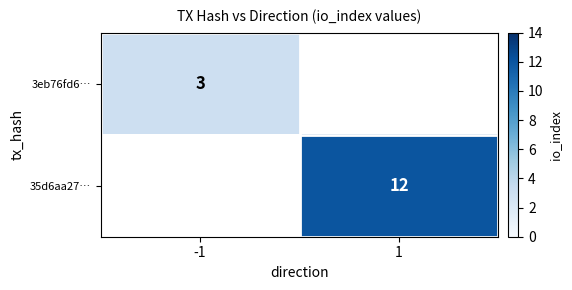

The 3eb76fd6… series shows 3 at -1. True or false?

True